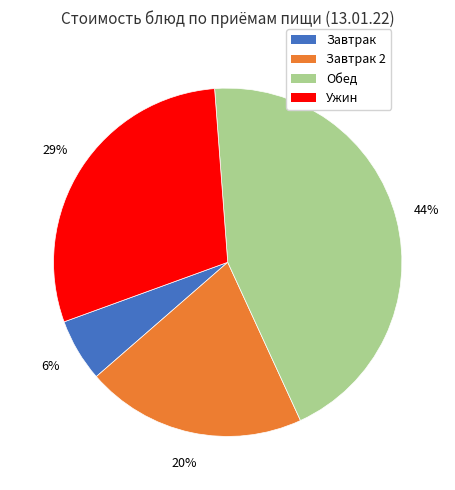

Is there any slice that represents more than half of the pie?

No